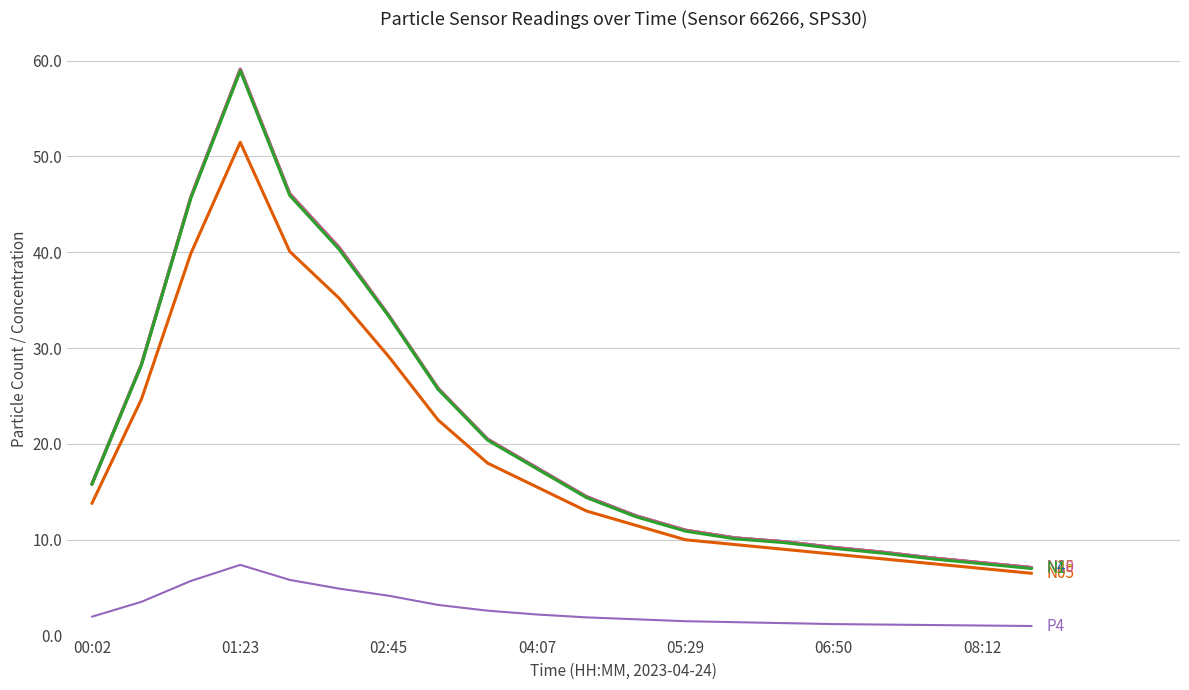

What is the maximum value shown in the chart?

59.1